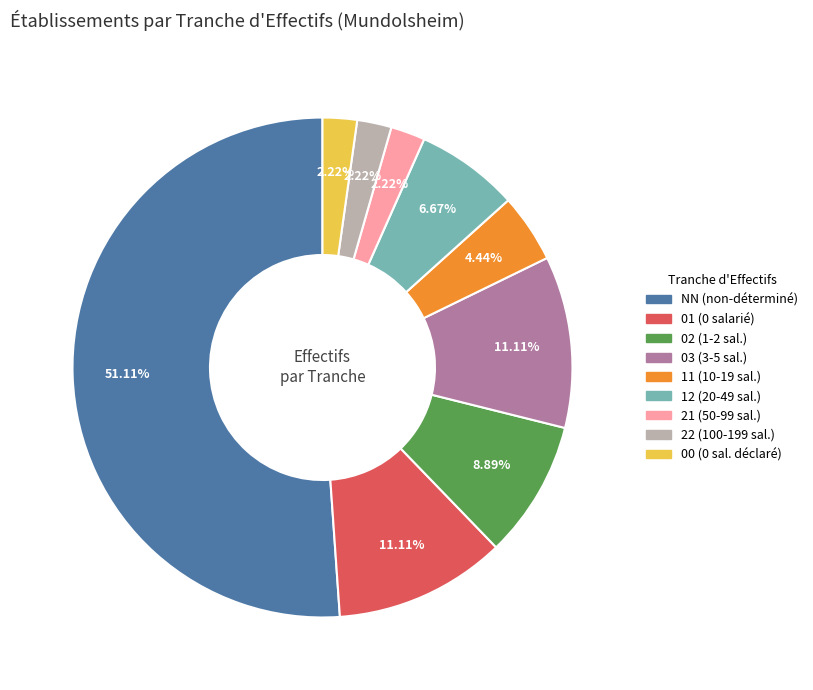

Is there a majority slice in this chart?

Yes